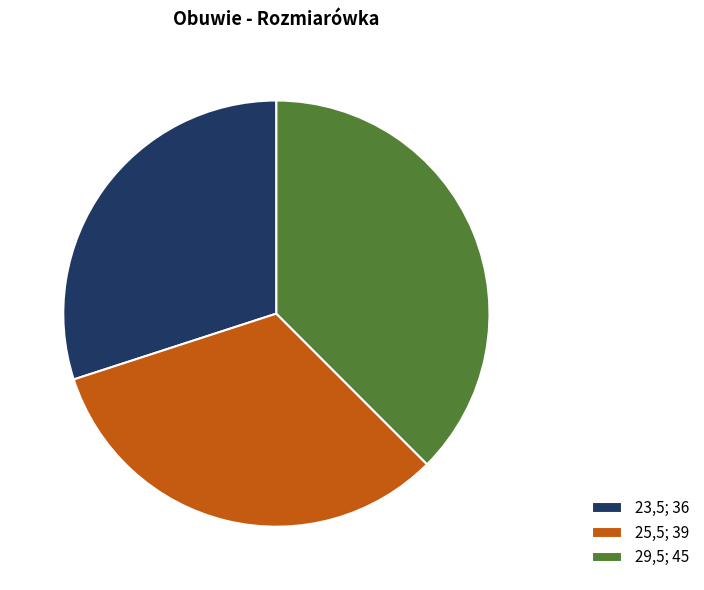

Which has a higher value, 25,5; 39 or 29,5; 45?

29,5; 45